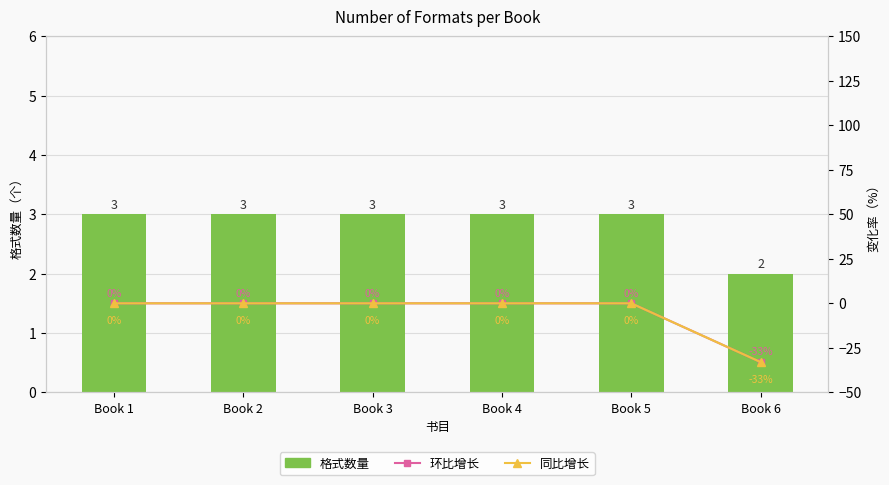

Reading right to left, transcribe all the data shown in this chart.

格式数量: Book 6=2	Book 5=3	Book 4=3	Book 3=3	Book 2=3	Book 1=3
环比增长: Book 6=-33	Book 5=0	Book 4=0	Book 3=0	Book 2=0	Book 1=0
同比增长: Book 6=-33	Book 5=0	Book 4=0	Book 3=0	Book 2=0	Book 1=0